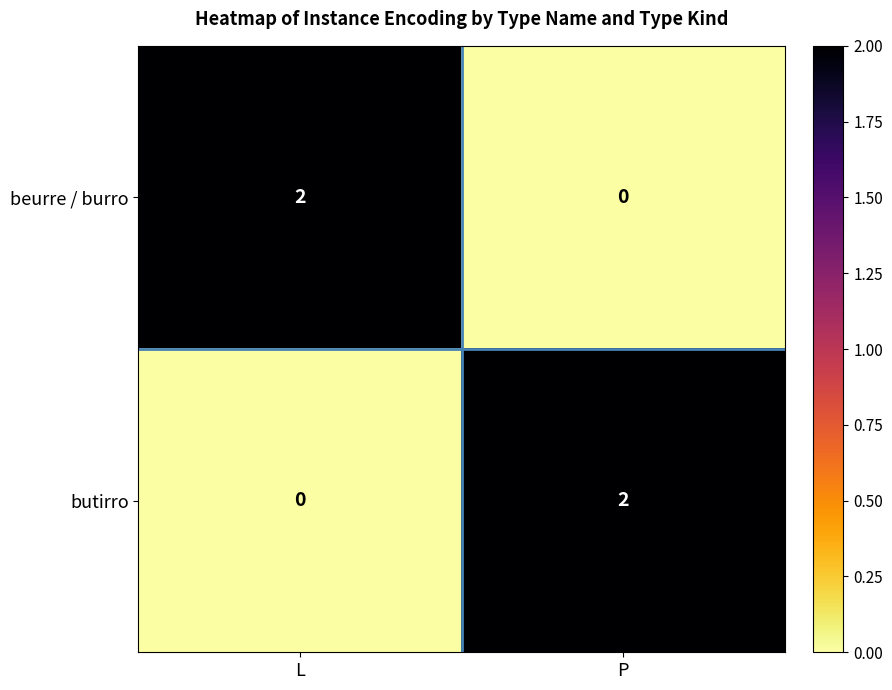

How many categories are shown in the chart?

2